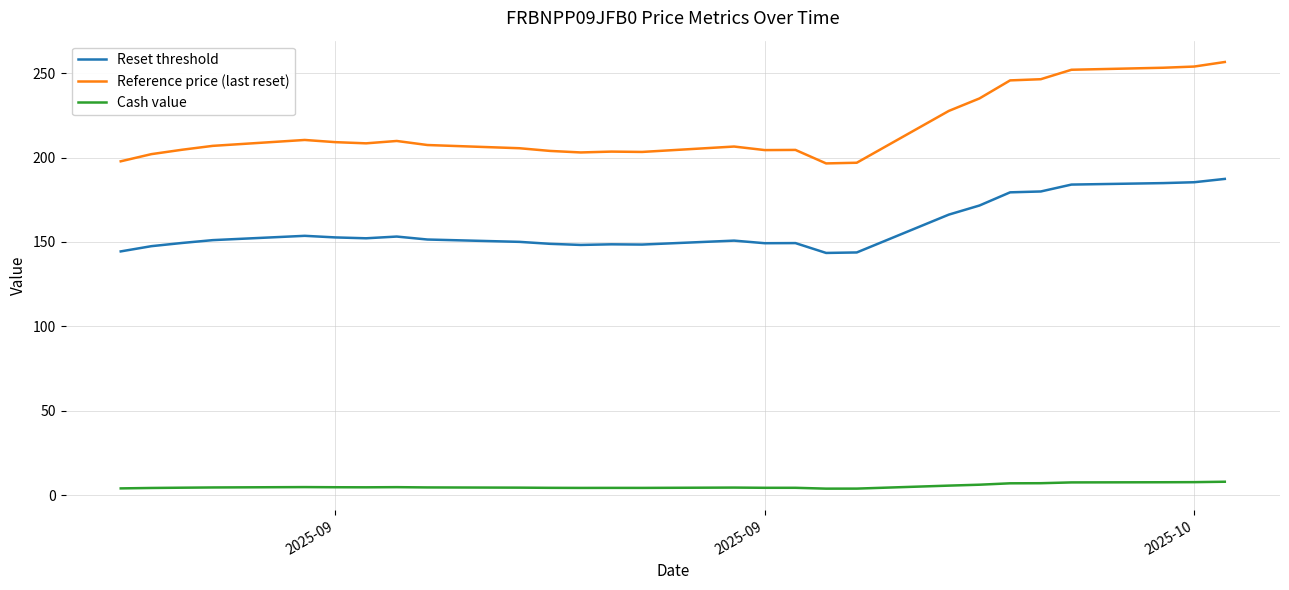

Which series has the largest total across all categories?

Reference price (last reset)